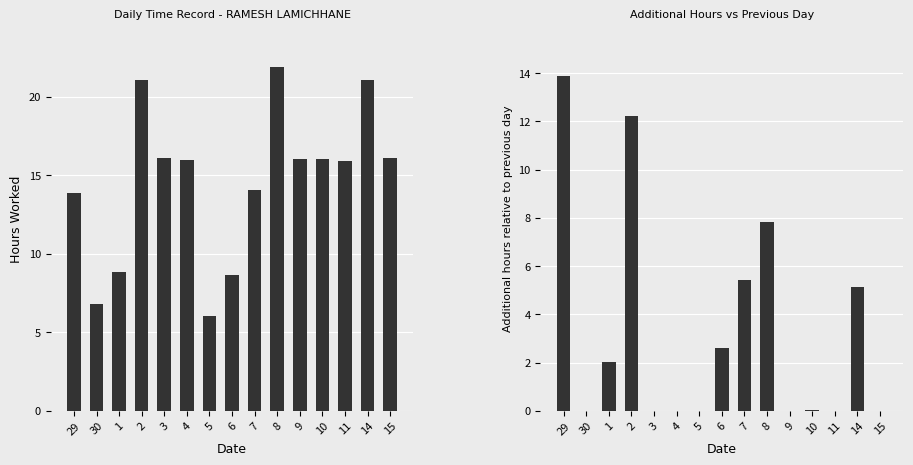

Which series has the largest range (max minus min)?

Hours Worked